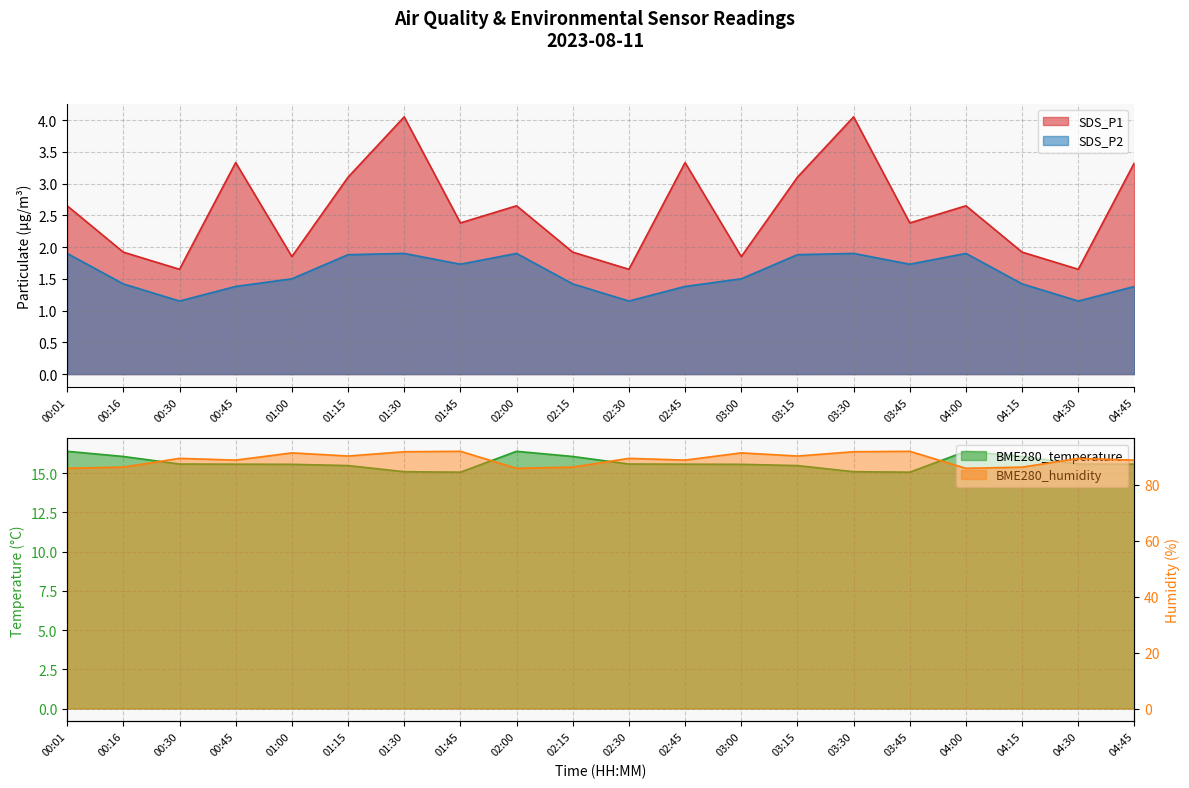

What is the average value of the BME280_temperature series?

15.7